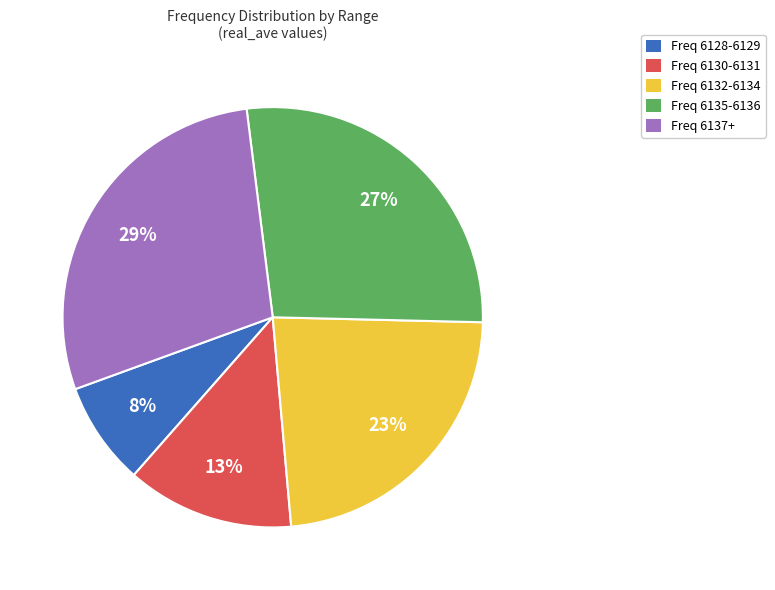

What percentage is the Freq 6137+ slice, to the nearest percent?

29%